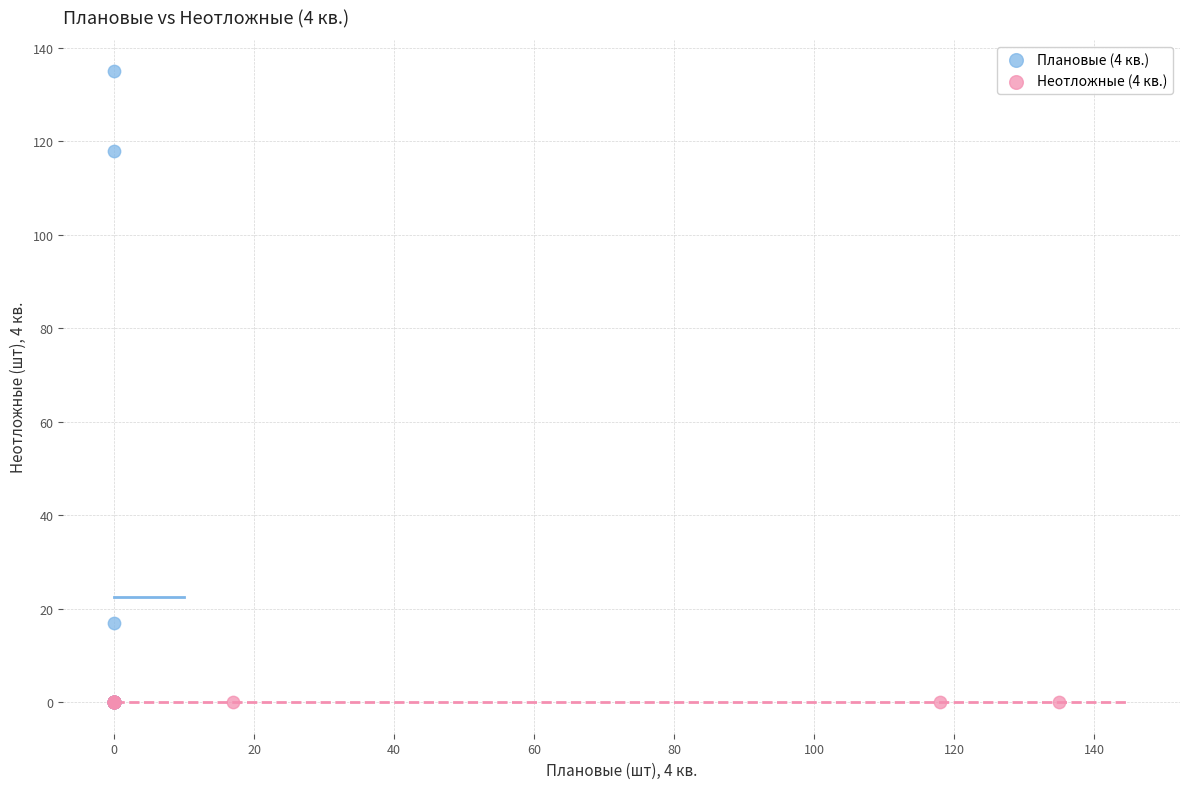

Which series reaches the maximum Y coordinate?

Плановые (4 кв.)